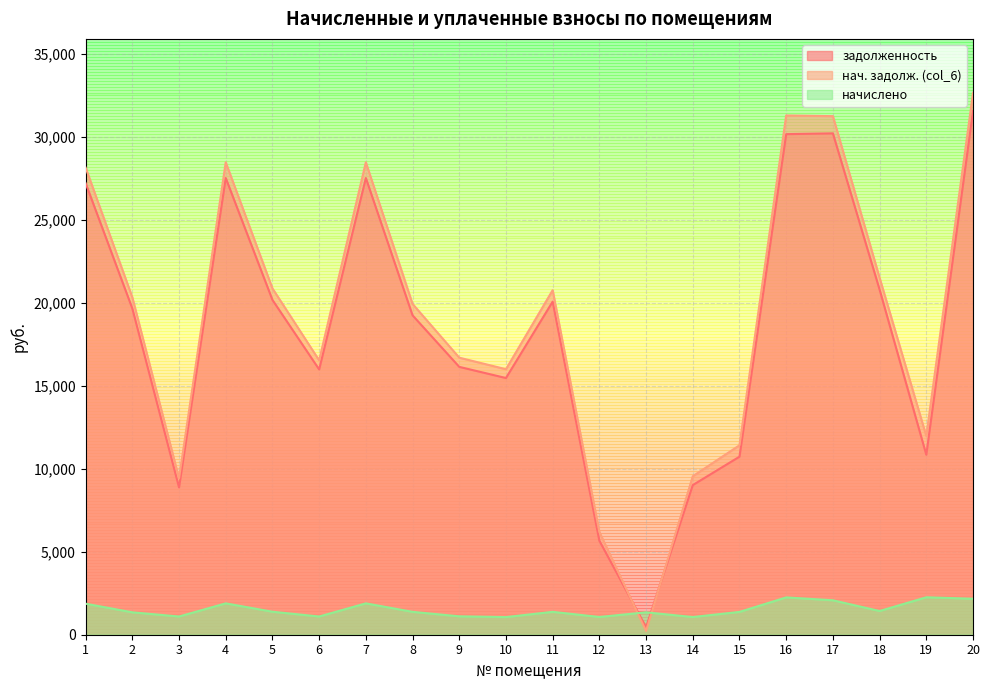

After their last crossing, which series has the higher values: нач. задолж. (col_6) or задолженность?

нач. задолж. (col_6)